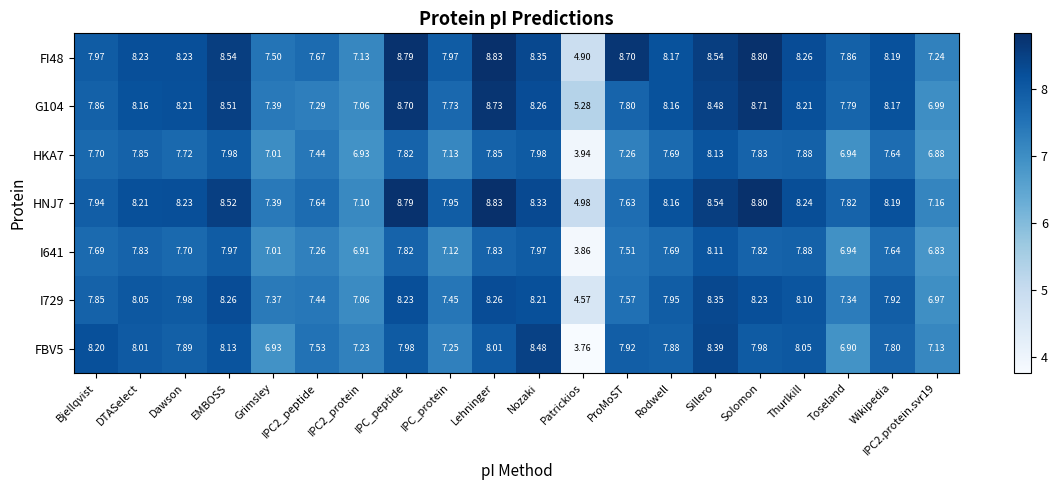

Which category has the highest value across all series?

Lehninger